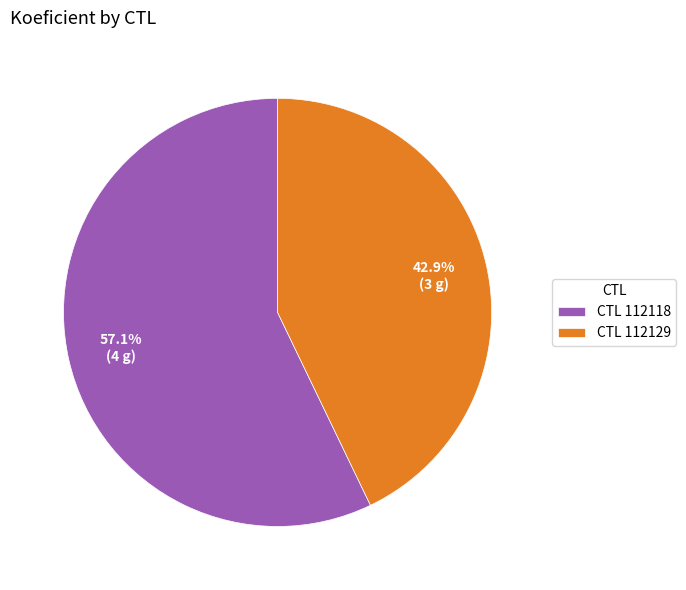

Rank the categories by value from highest to lowest.

CTL 112118, CTL 112129